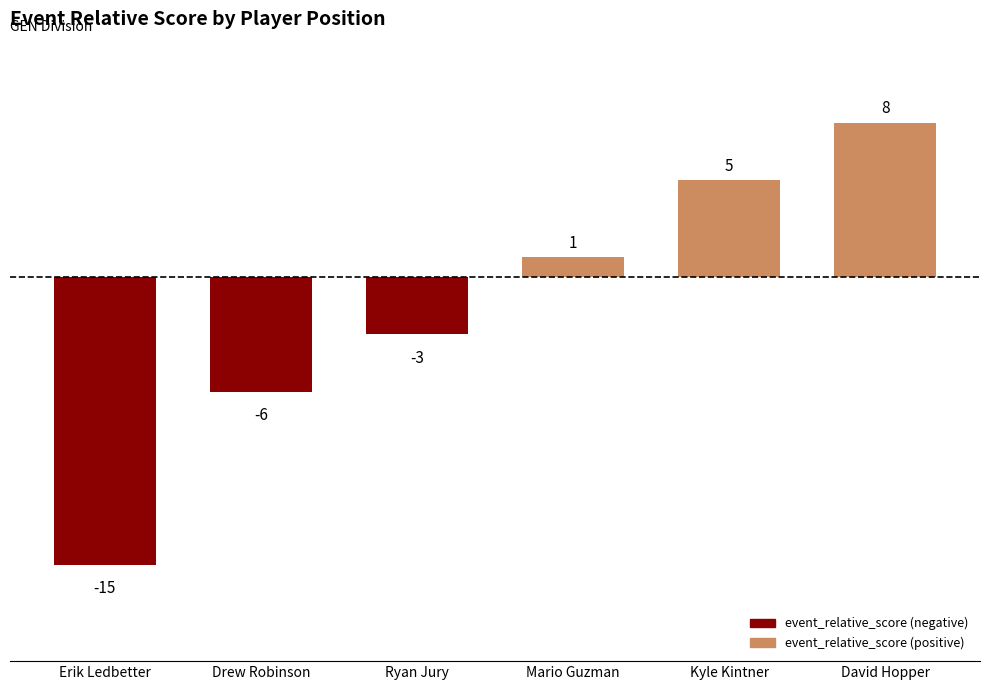

The chart shows a value of -3 at Drew Robinson. True or false?

False